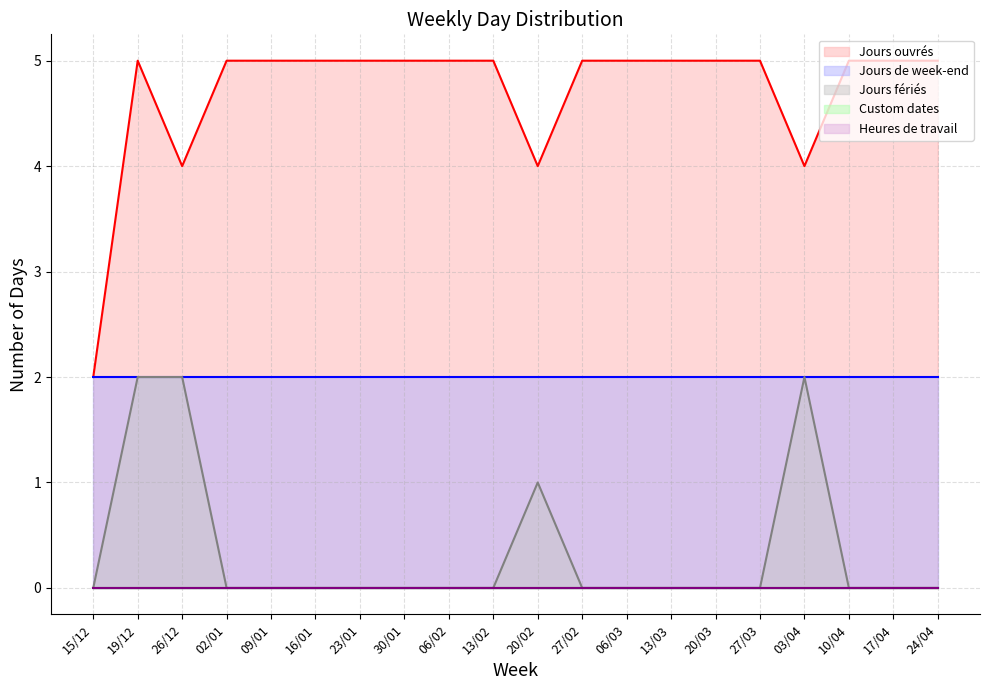

Reading left to right, what are all the values shown in this chart?

Jours ouvrés: 2	5	4	5	5	5	5	5	5	5	4	5	5	5	5	5	4	5	5	5
Jours de week-end: 2	2	2	2	2	2	2	2	2	2	2	2	2	2	2	2	2	2	2	2
Jours fériés: 0	2	2	0	0	0	0	0	0	0	1	0	0	0	0	0	2	0	0	0
Custom dates: 0	0	0	0	0	0	0	0	0	0	0	0	0	0	0	0	0	0	0	0
Heures de travail: 0	0	0	0	0	0	0	0	0	0	0	0	0	0	0	0	0	0	0	0